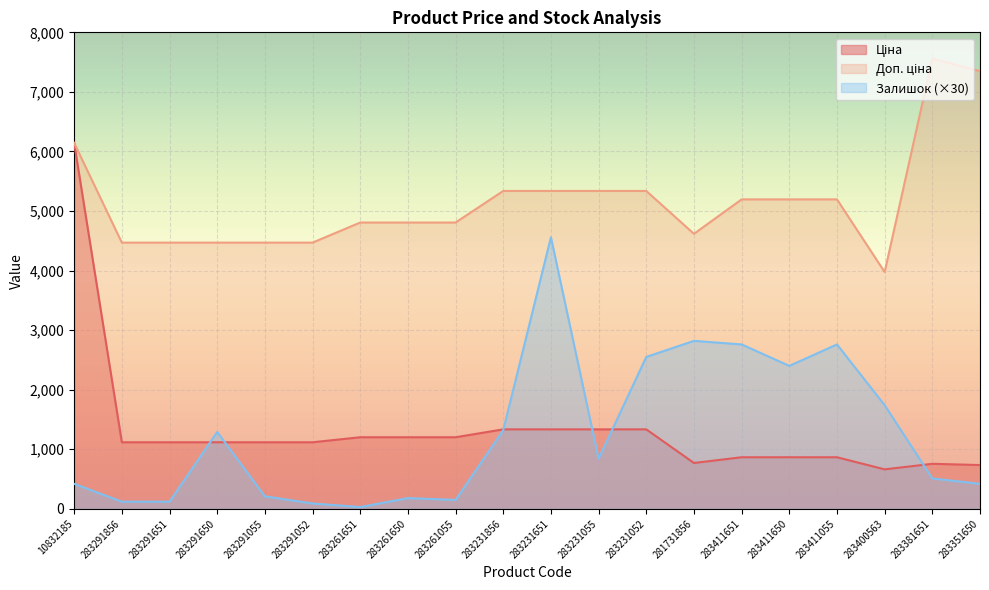

Which category has the highest value in the Доп. ціна series?

283381651